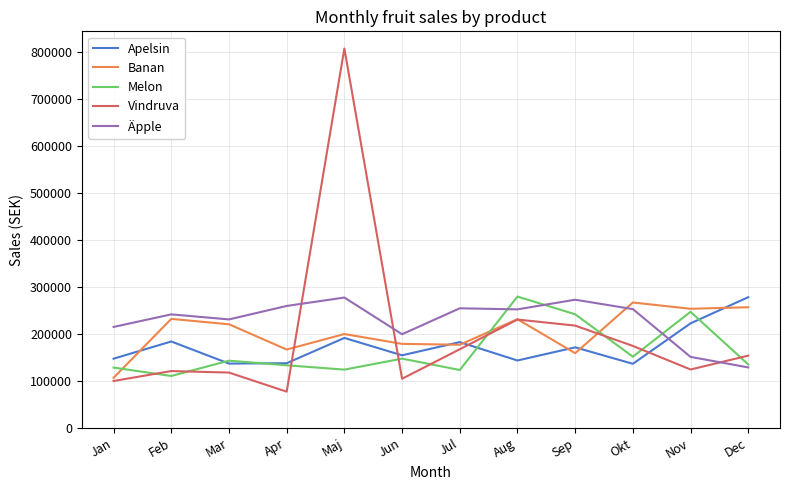

What is the total value across all series at Jun?

785063